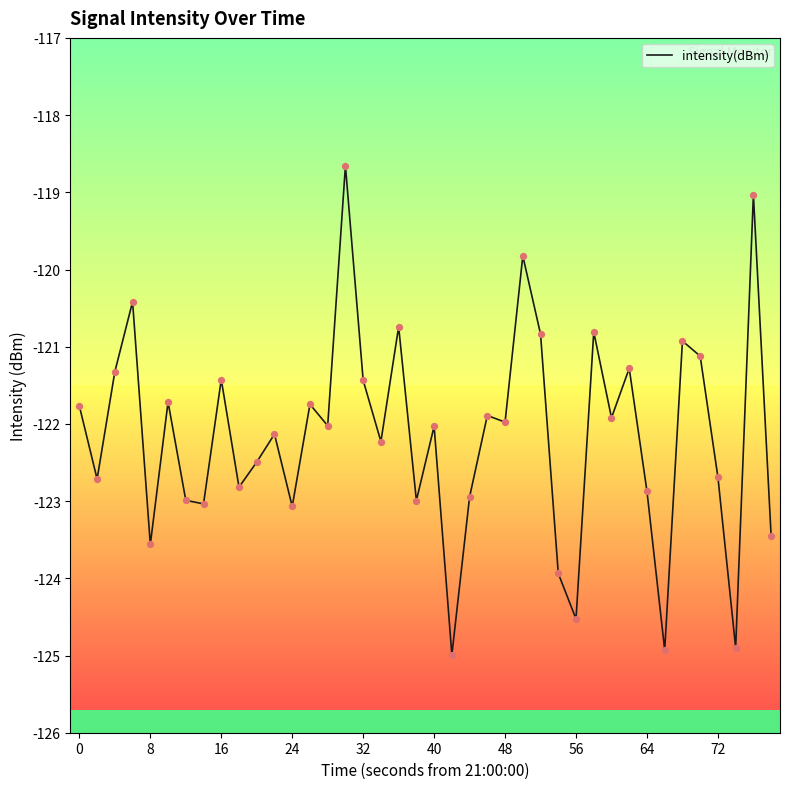

What is the difference between the maximum and minimum values?

6.3